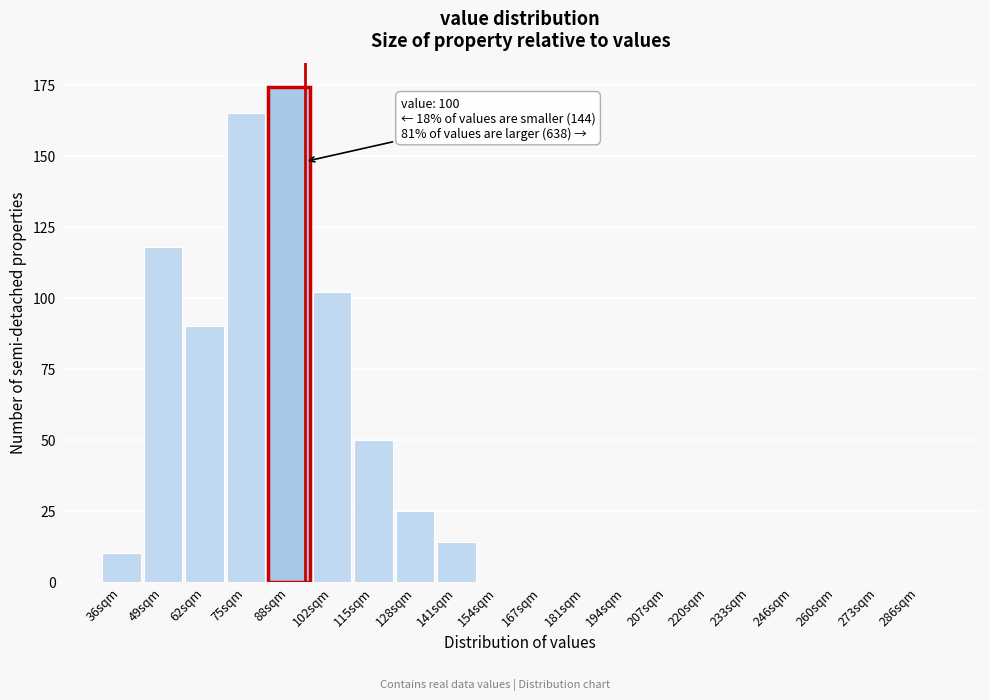

Reading right to left, transcribe all the data shown in this chart.

286sqm=0	273sqm=0	260sqm=0	246sqm=0	233sqm=0	220sqm=0	207sqm=0	194sqm=0	181sqm=0	167sqm=0	154sqm=0	141sqm=14	128sqm=25	115sqm=50	102sqm=102	88sqm=174	75sqm=165	62sqm=90	49sqm=118	36sqm=10